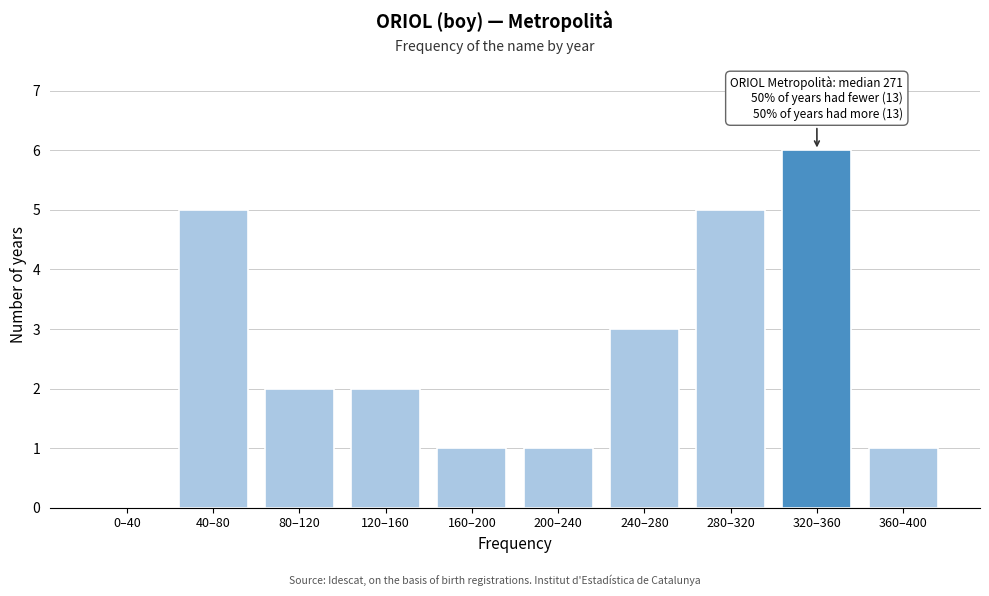

Reading left to right, extract all data points from this chart.

0–40=0	40–80=5	80–120=2	120–160=2	160–200=1	200–240=1	240–280=3	280–320=5	320–360=6	360–400=1